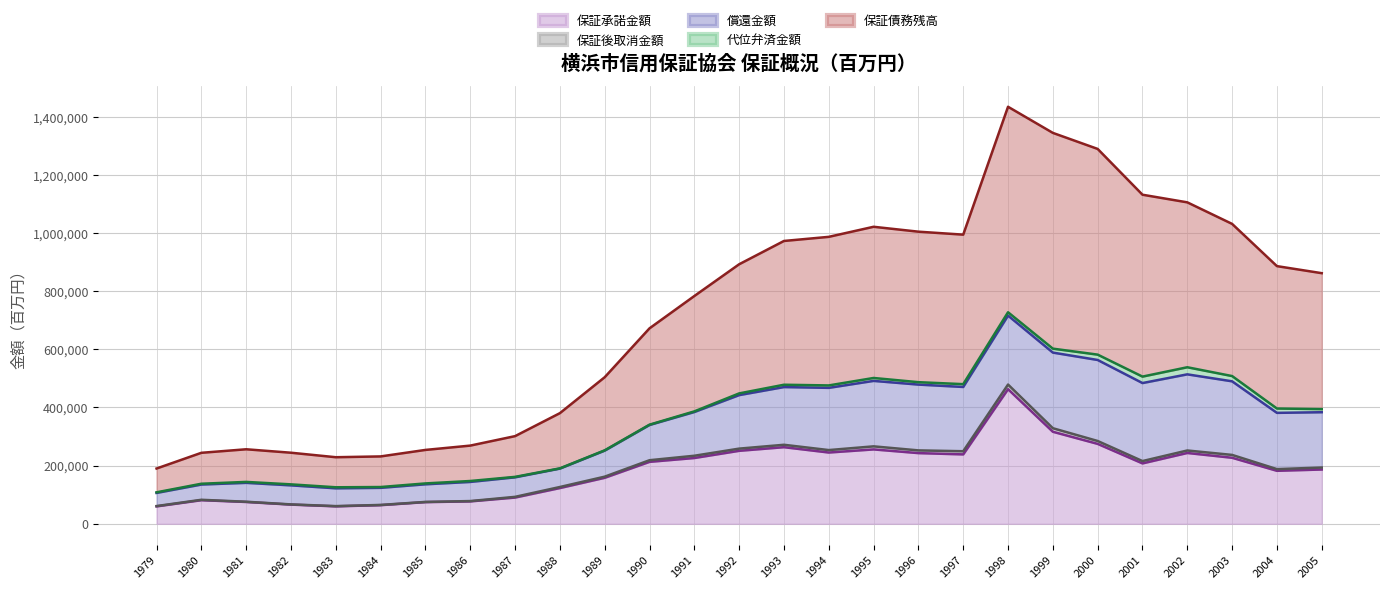

At how many categories does at least one series exceed 1414103?

1